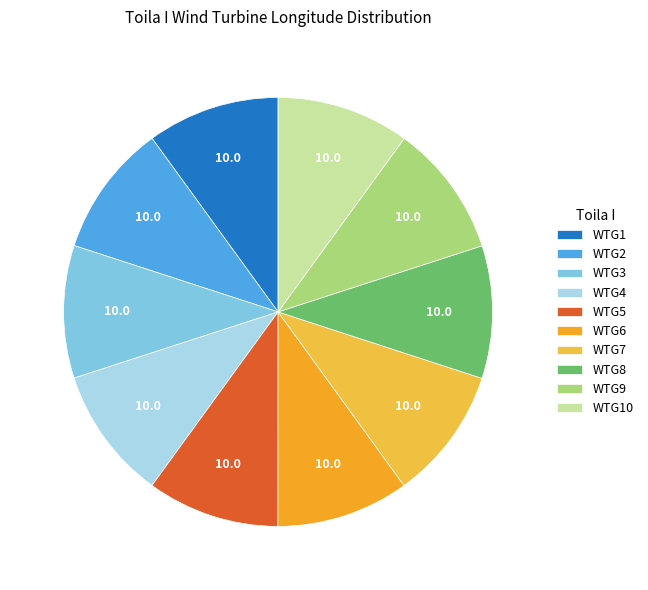

What is the largest slice in the pie chart?

WTG10